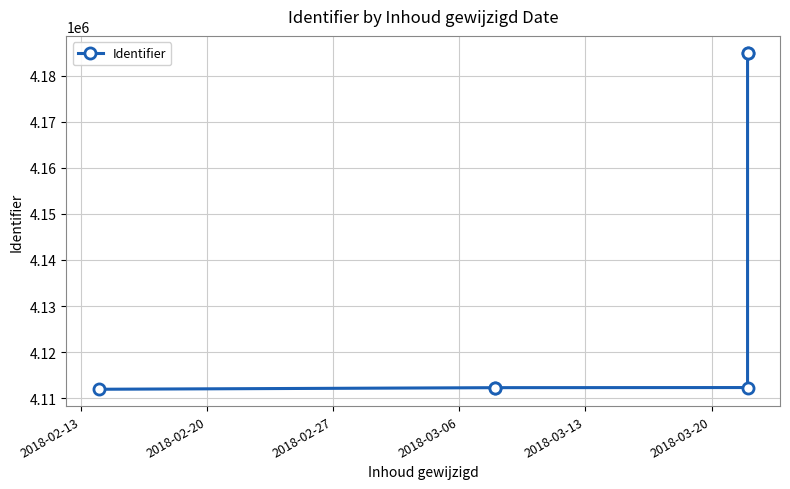

Read the value at 2018-02-13.

4111943